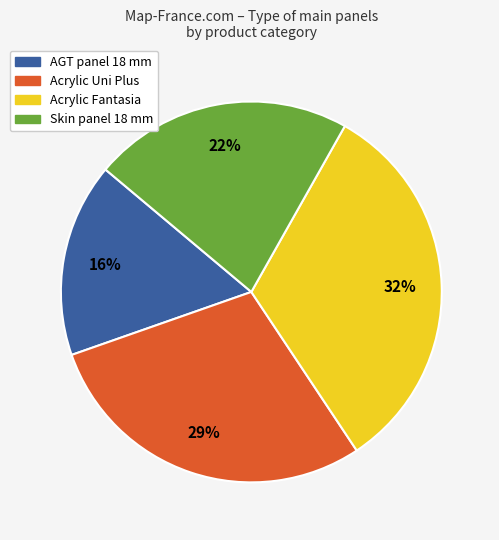

How many segments does this pie chart have?

4